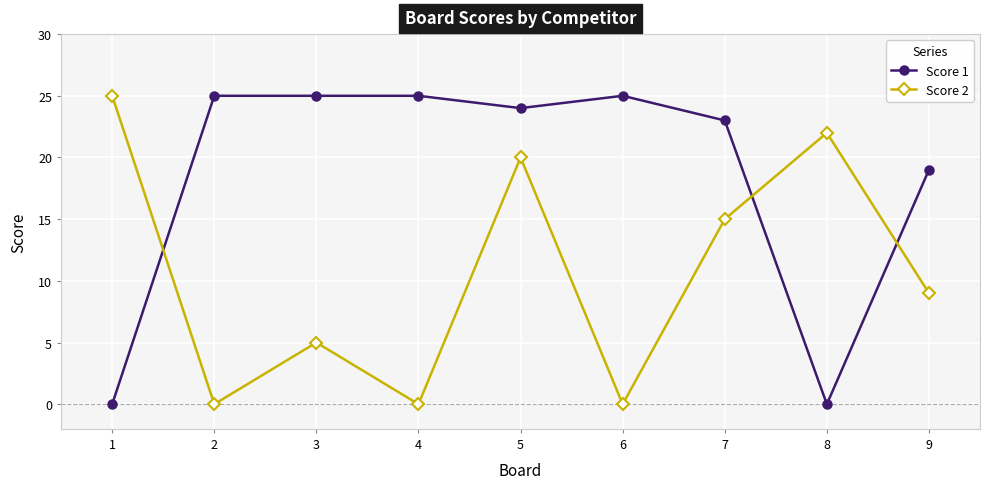

Reading right to left, extract all data points from this chart.

Score 1: 19	0	23	25	24	25	25	25	0
Score 2: 9	22	15	0	20	0	5	0	25